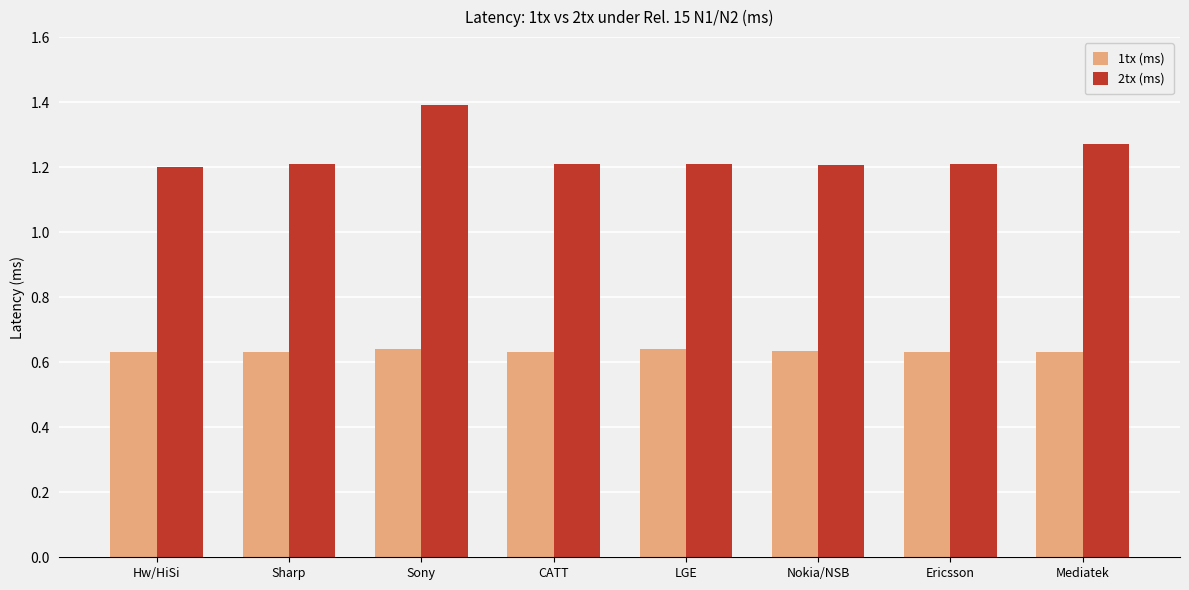

Is the value of 1tx (ms) at Nokia/NSB greater than the value of 2tx (ms) at Sony?

No